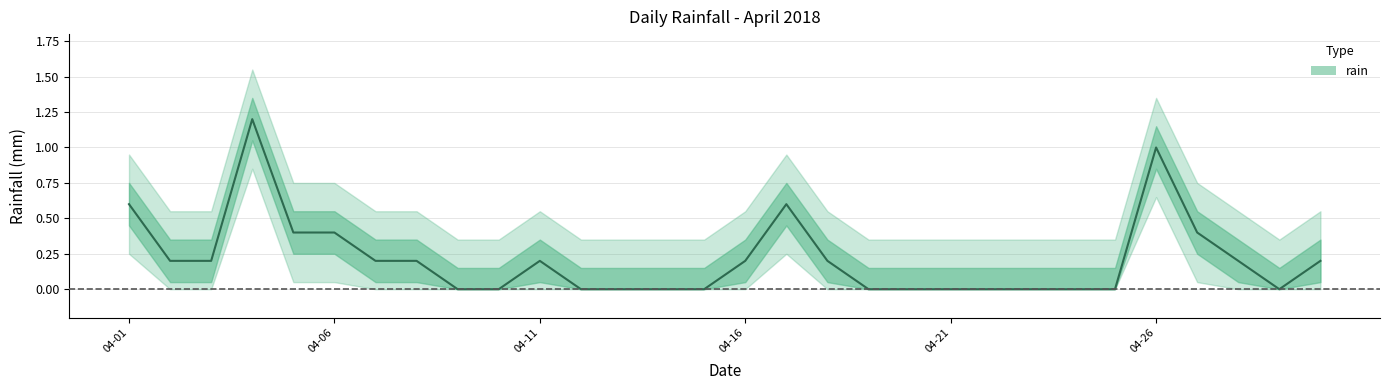

How many values are between 0 and 1?

29